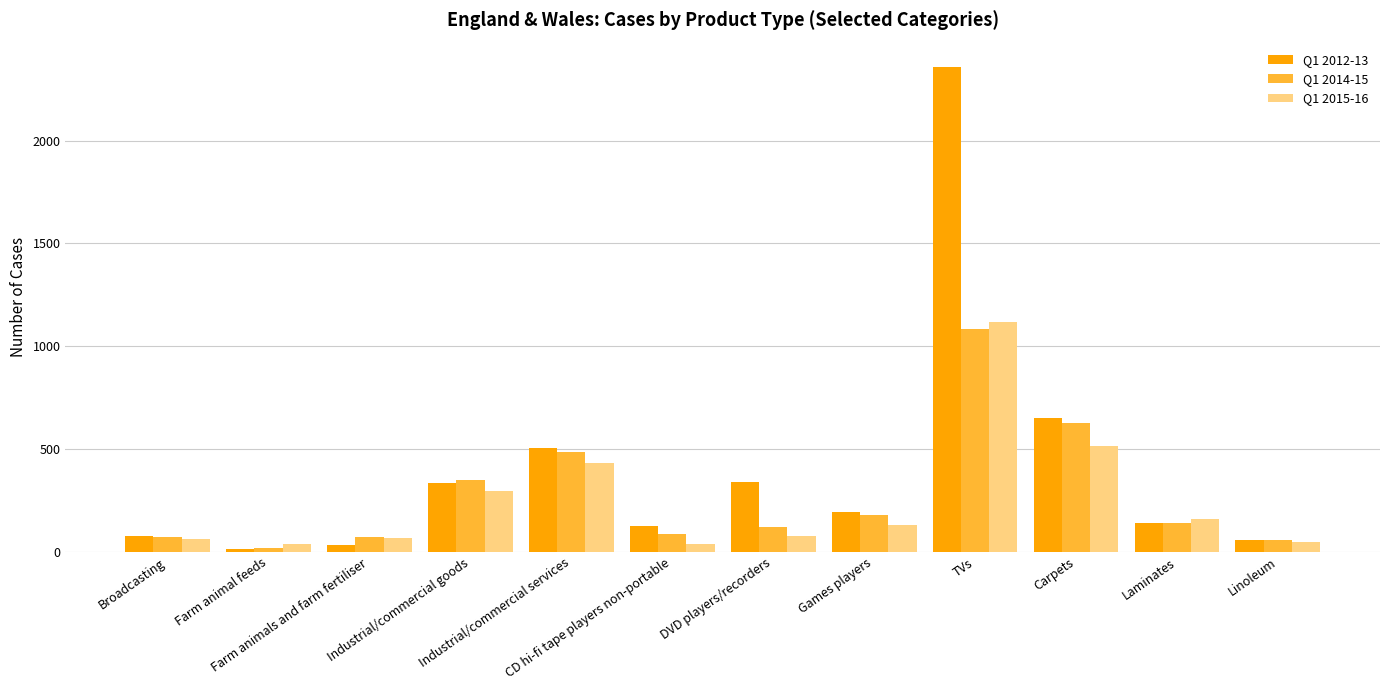

Which series has the widest spread of values?

Q1 2012-13